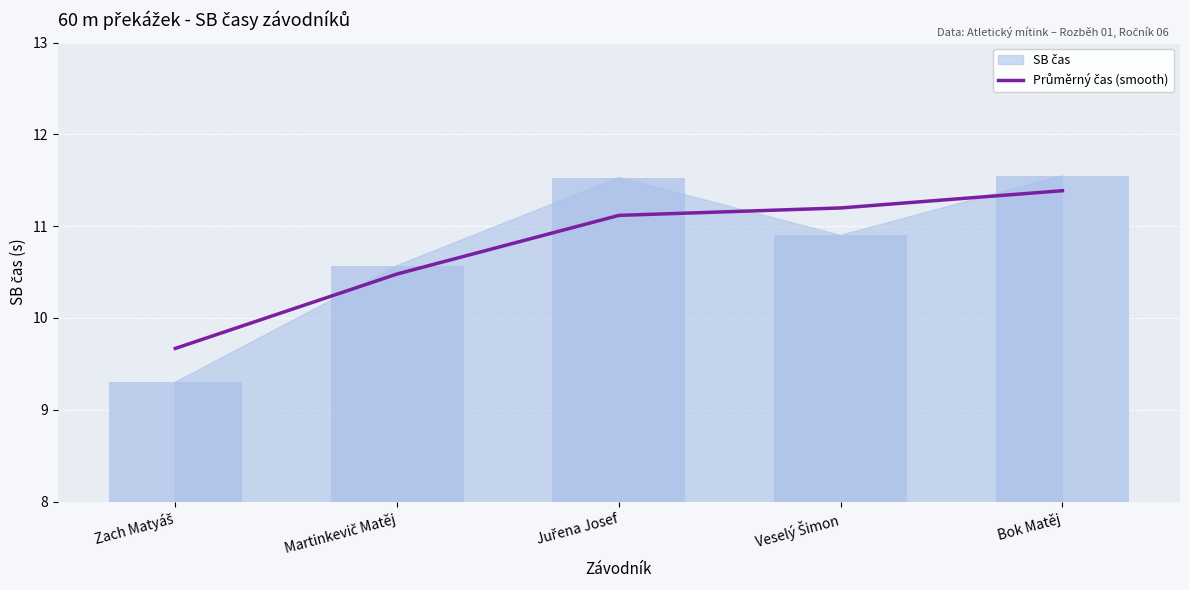

At which category does the chart reach its peak across all series?

Bok Matěj